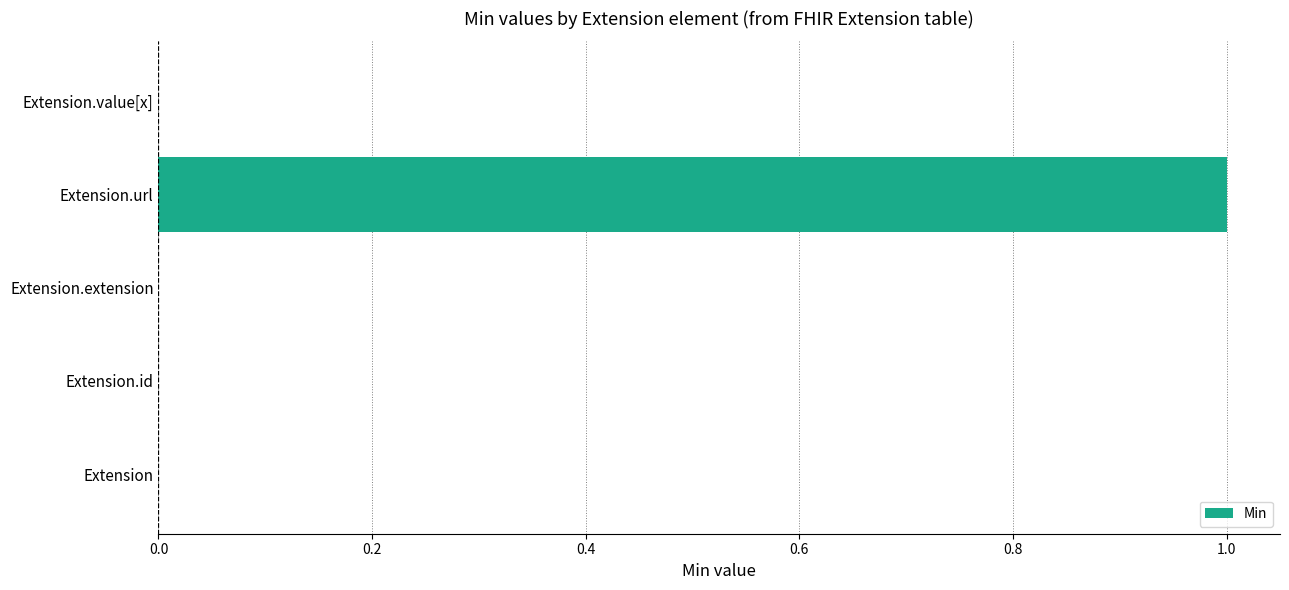

Reading bottom to top, transcribe all the data shown in this chart.

Extension=0	Extension.id=0	Extension.extension=0	Extension.url=1	Extension.value[x]=0